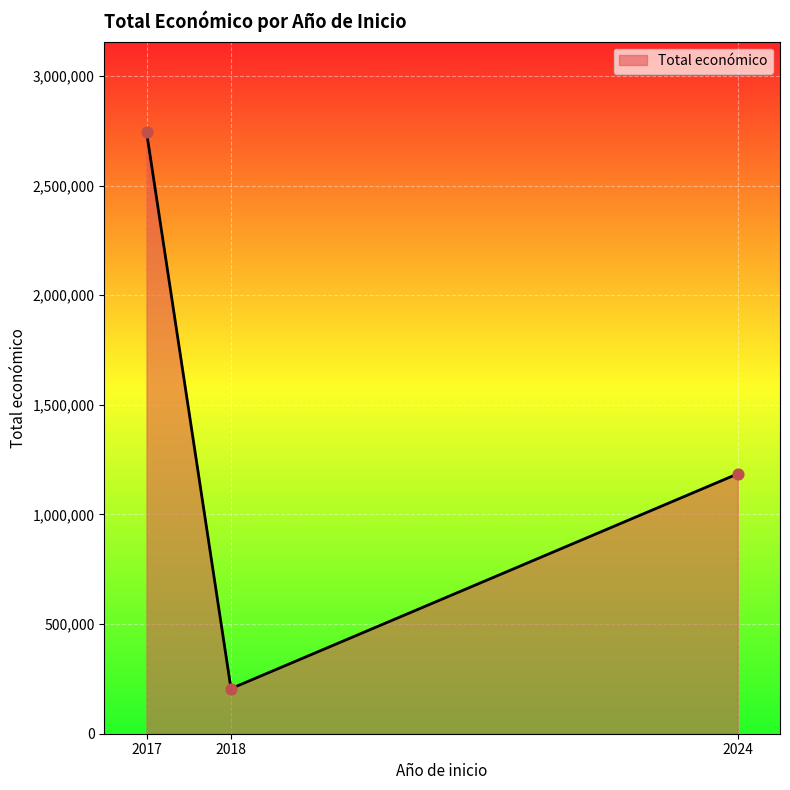

Between 2024 and 2018, which is larger?

2024